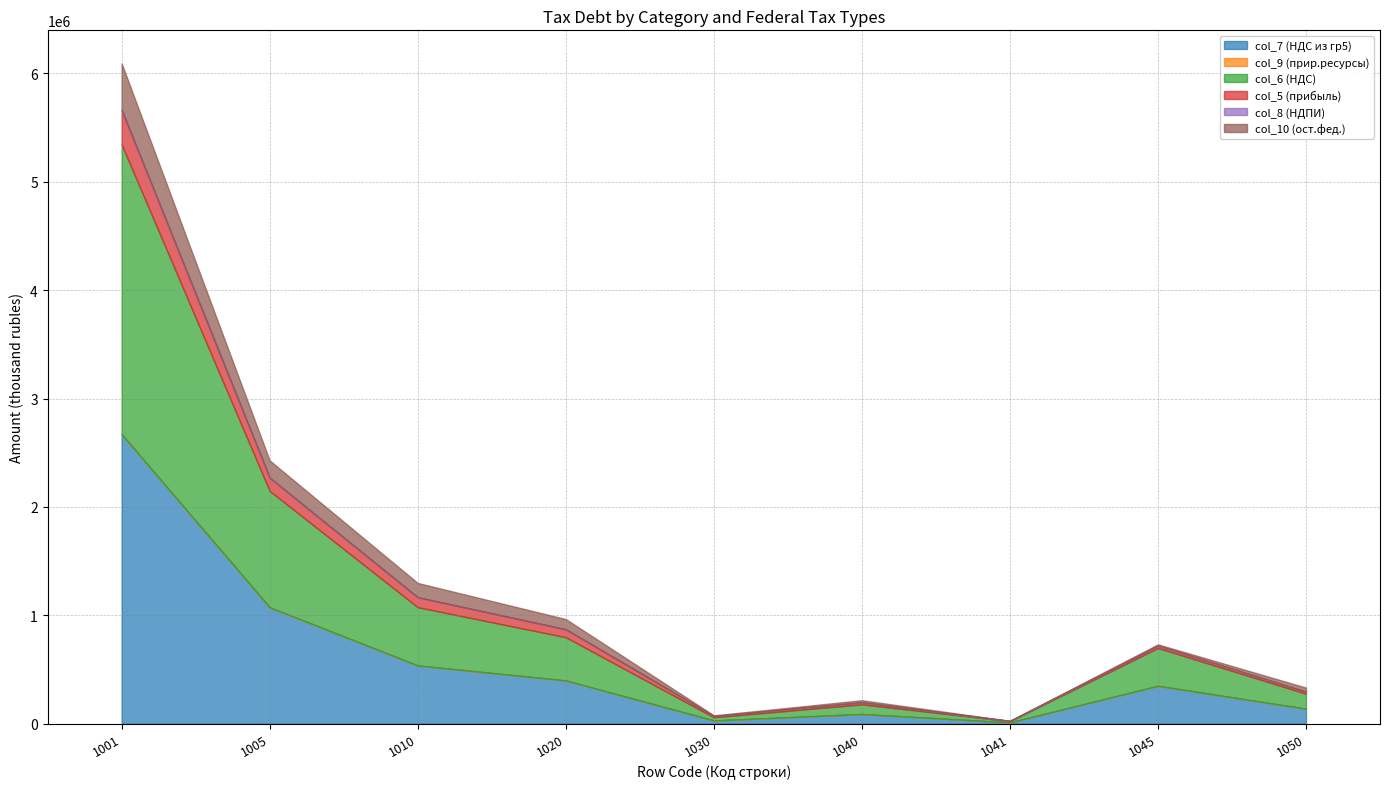

How many interior local valleys does the col_6 (НДС) series have?

2